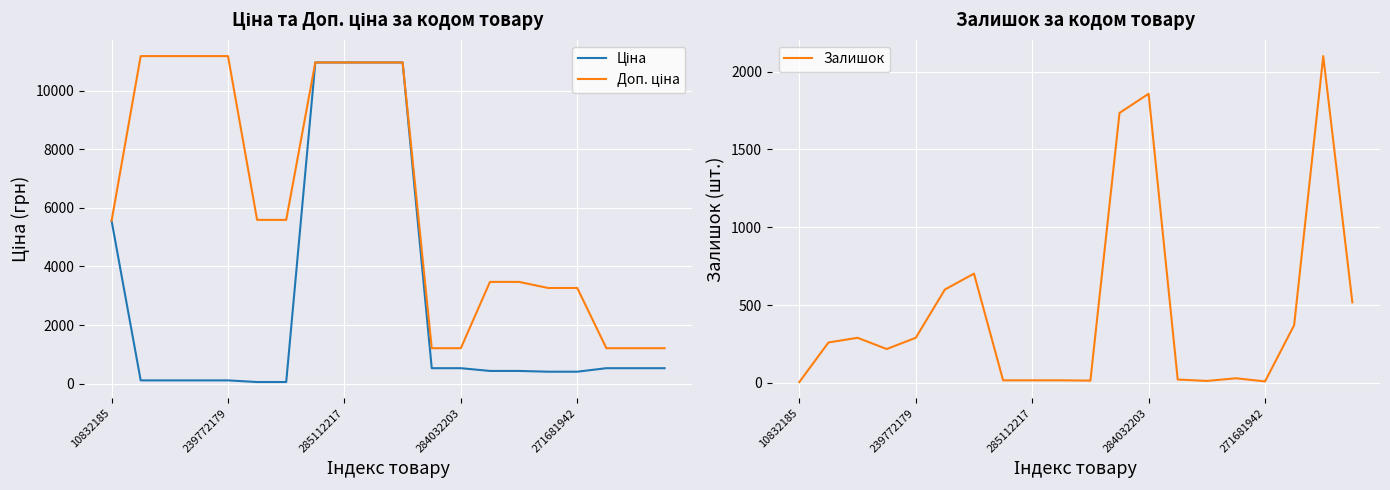

What is the label of the 17th point from the right?

284032203